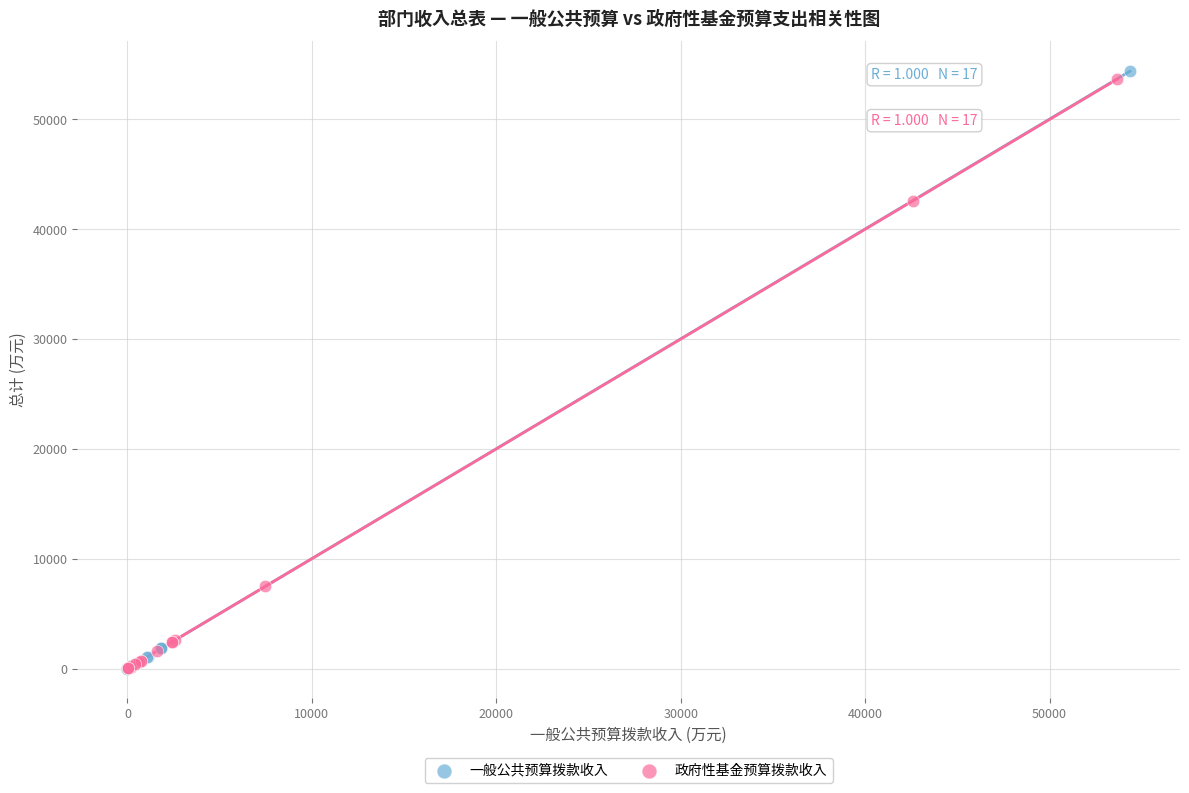

What are all the series names shown in the legend?

一般公共预算拨款收入, 政府性基金预算拨款收入